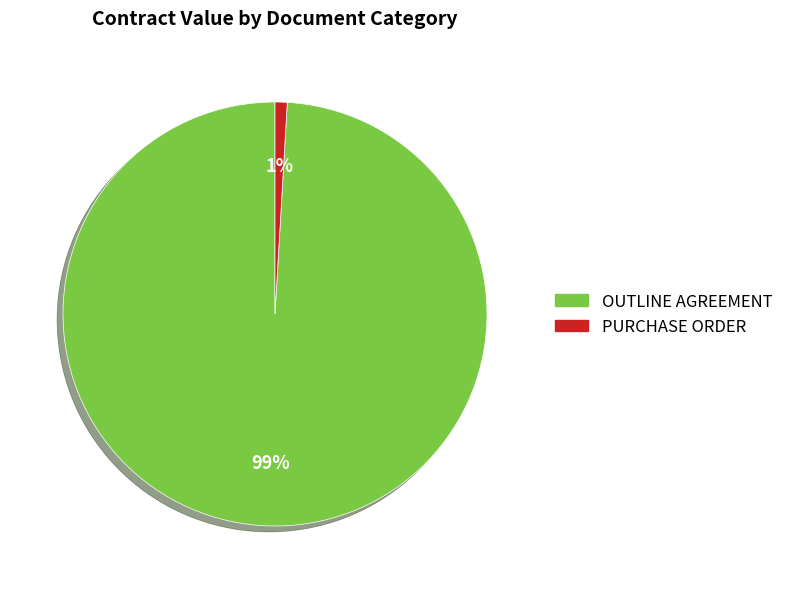

Is there a majority slice in this chart?

Yes